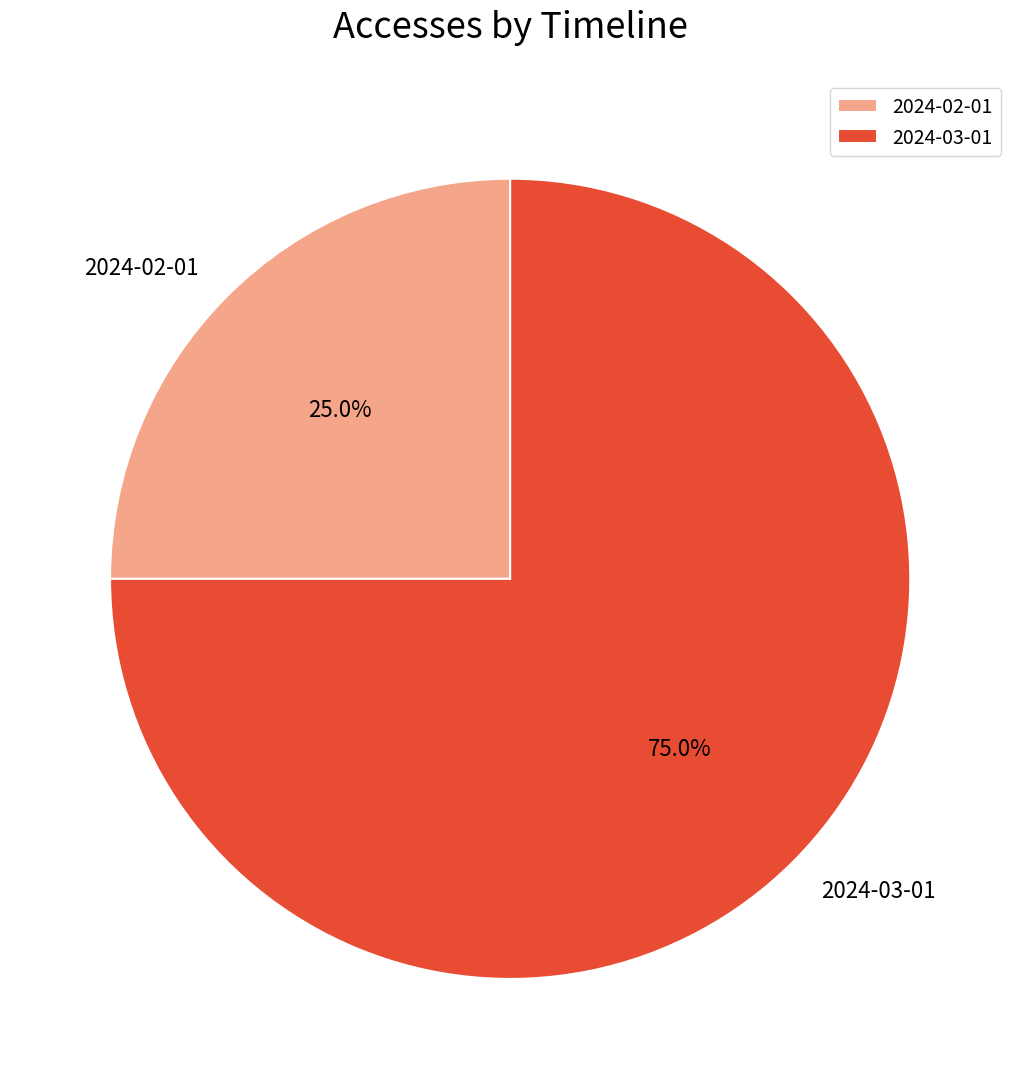

What percentage do 2024-03-01 and 2024-02-01 together represent?

100.0%